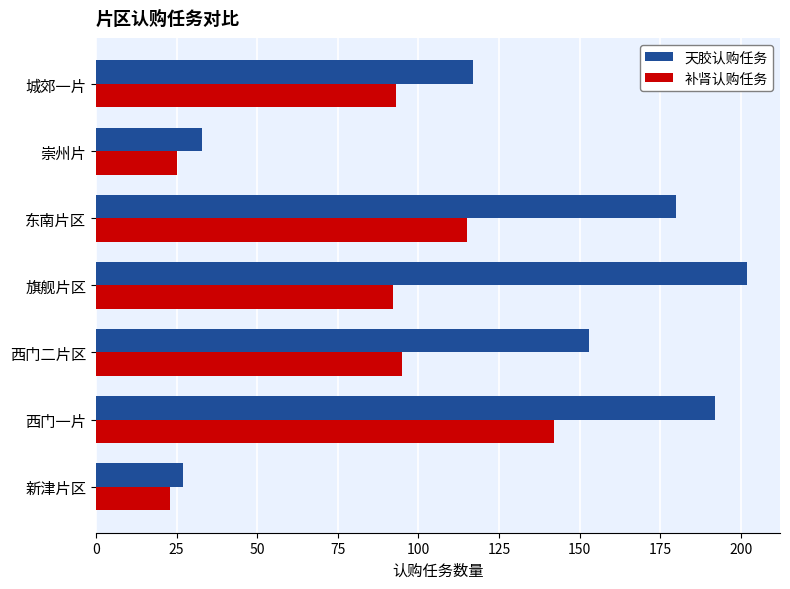

Is the value of 补肾认购任务 at 旗舰片区 greater than the value of 天胶认购任务 at 新津片区?

Yes